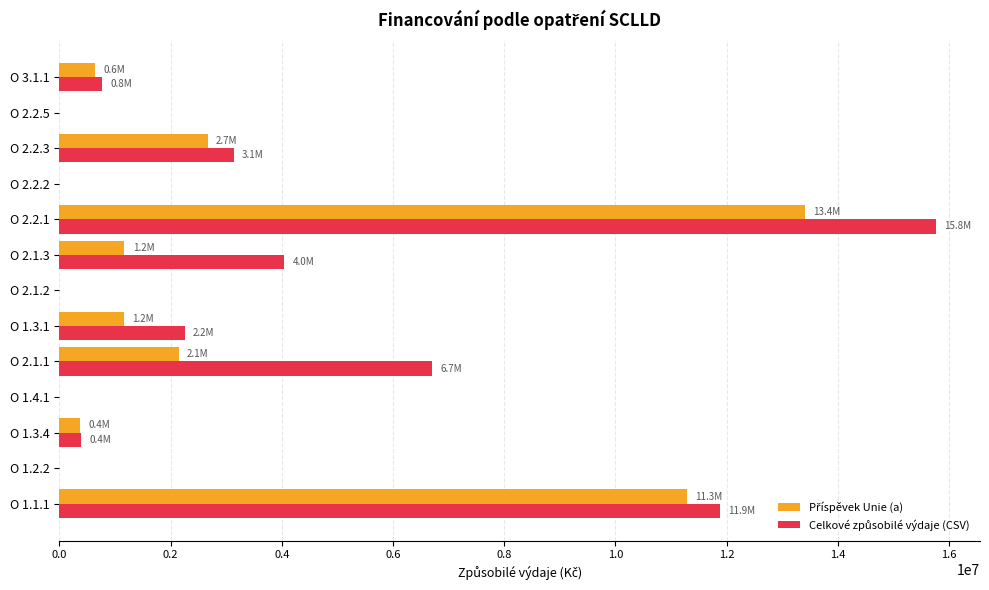

At which category is the sum across all series the highest?

O 2.2.1